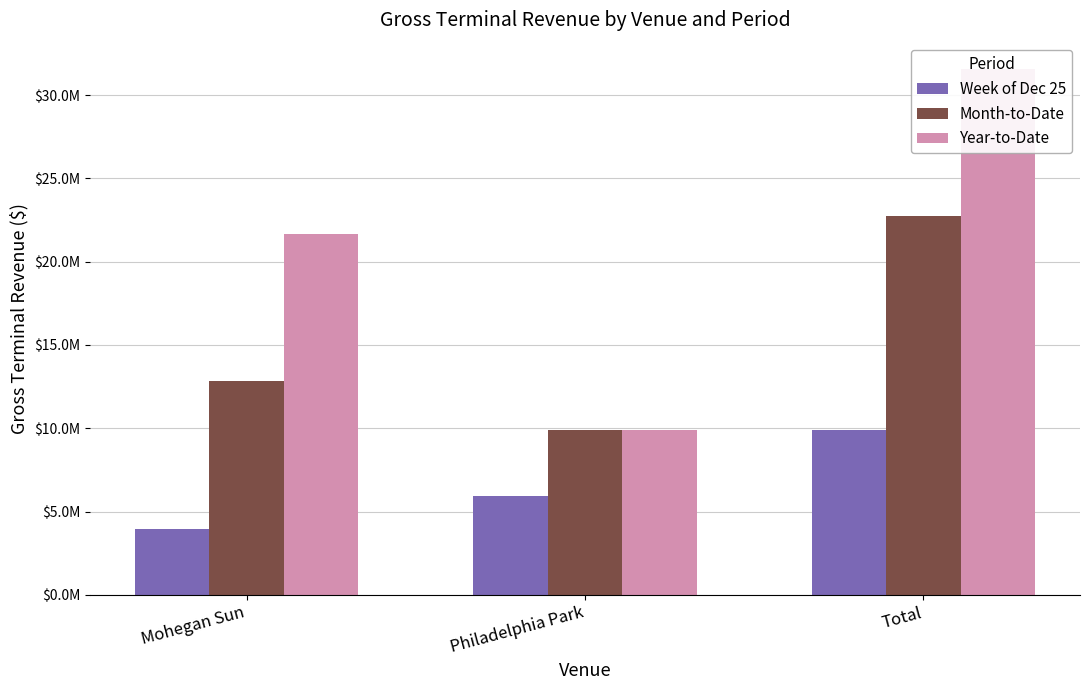

What is the label of the 2nd bar from the left?

Philadelphia Park